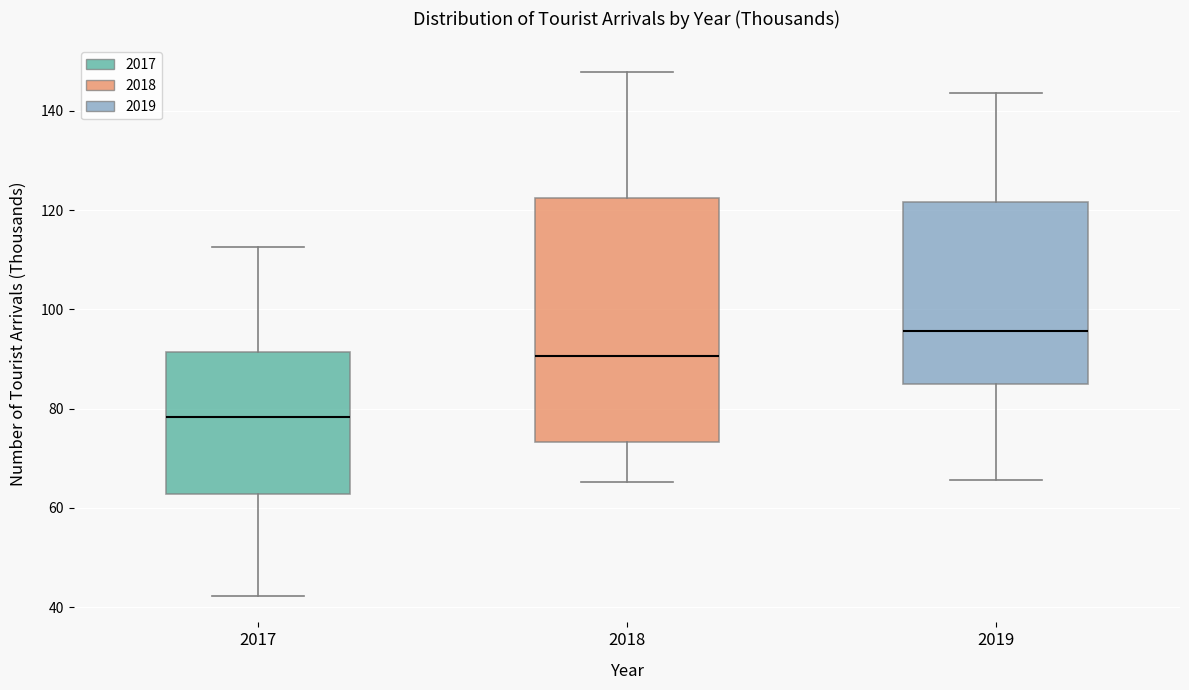

Reading left to right, read every box against the y-axis: the position of its median line, the range the box covers, and the ends of its whiskers. The values are not printed on the chart, so give them approximately, as read against the axis.

2017: median 78, box 62 to 92, whiskers 42 to 112
2018: median 90, box 74 to 122, whiskers 66 to 148
2019: median 96, box 84 to 122, whiskers 66 to 144